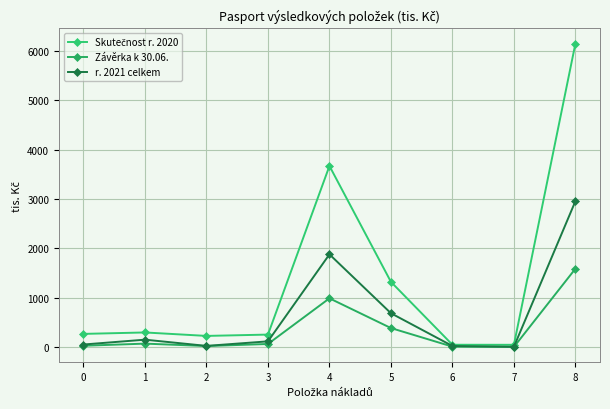

Is this an area chart (filled region under the line)?

No